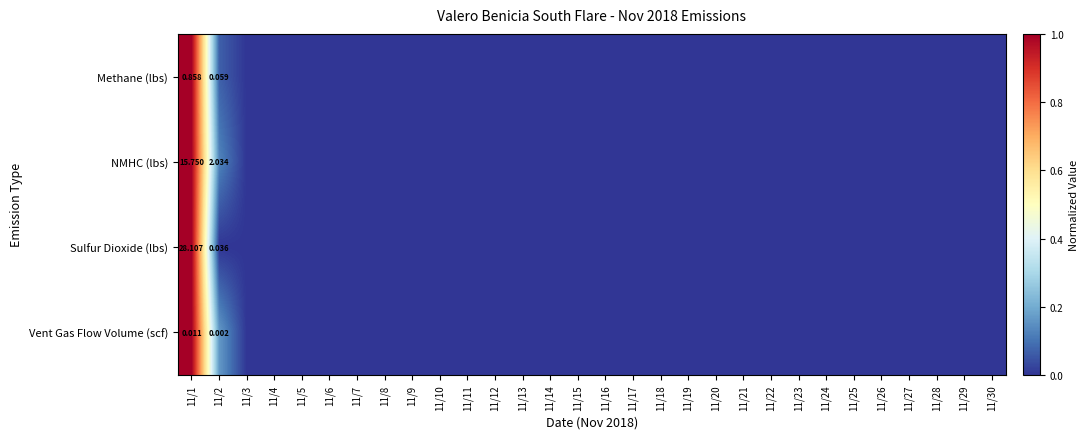

At which category is the sum across all series the highest?

11/1